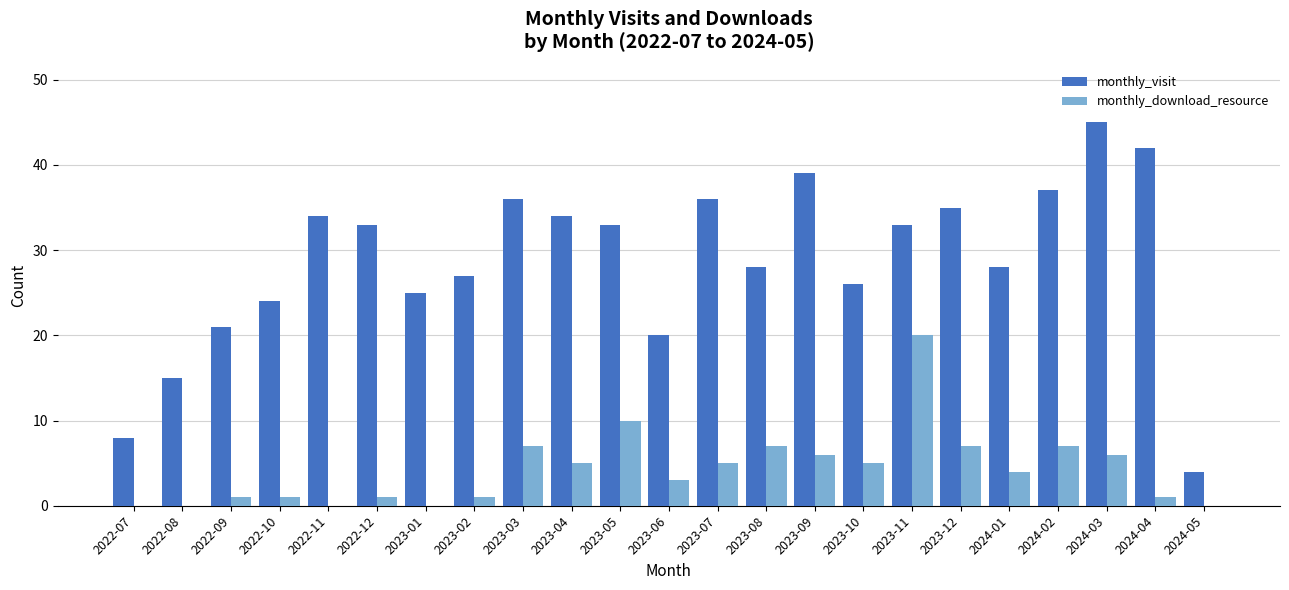

What is the sum of all monthly_download_resource values?

97